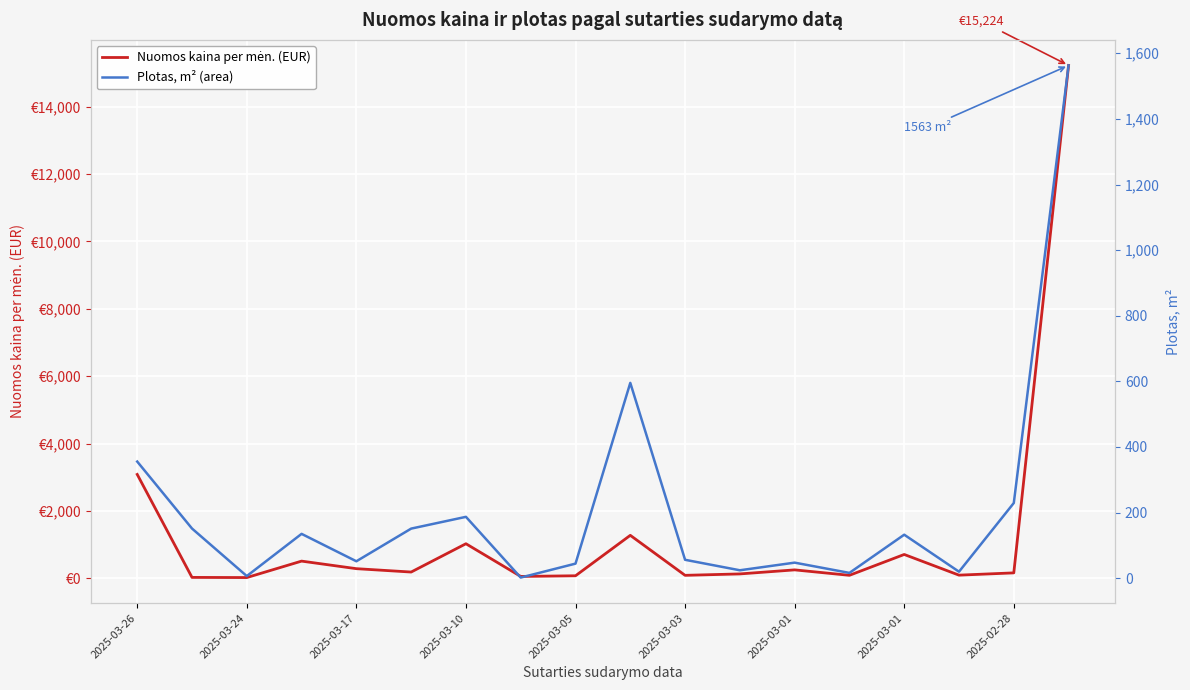

Which series has the largest range (max minus min)?

Nuomos kaina per mėn. (EUR)